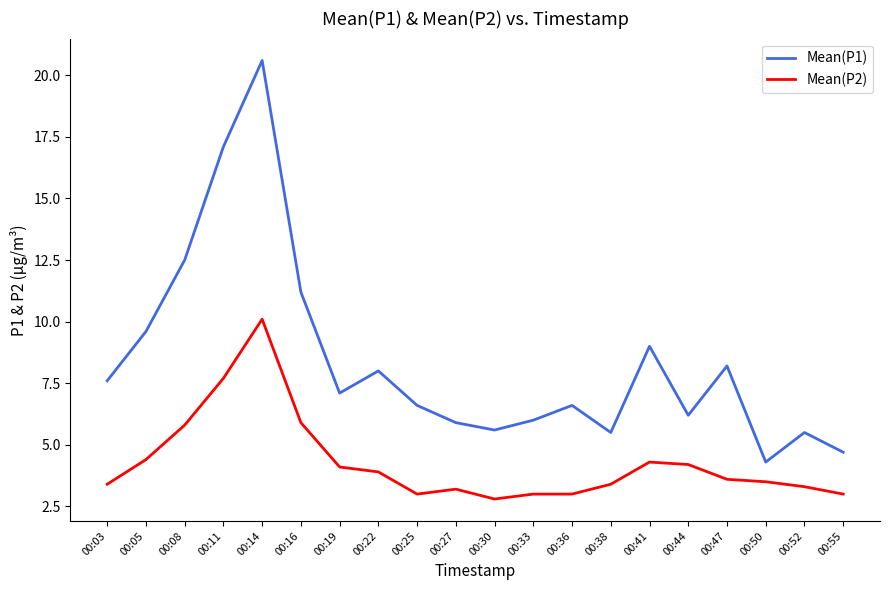

How many lines are shown in the chart?

2